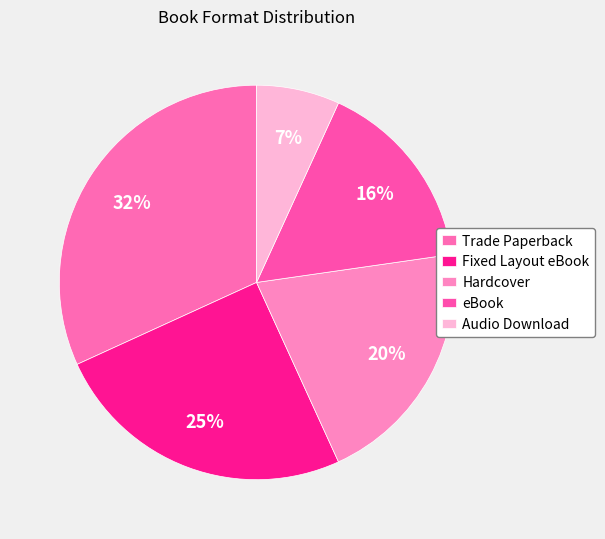

How many slices are in this pie chart?

5